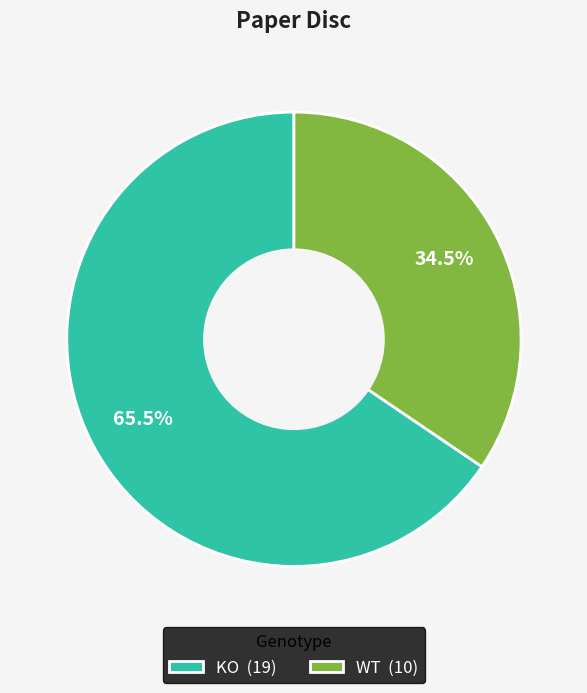

Does any single category account for the majority?

Yes